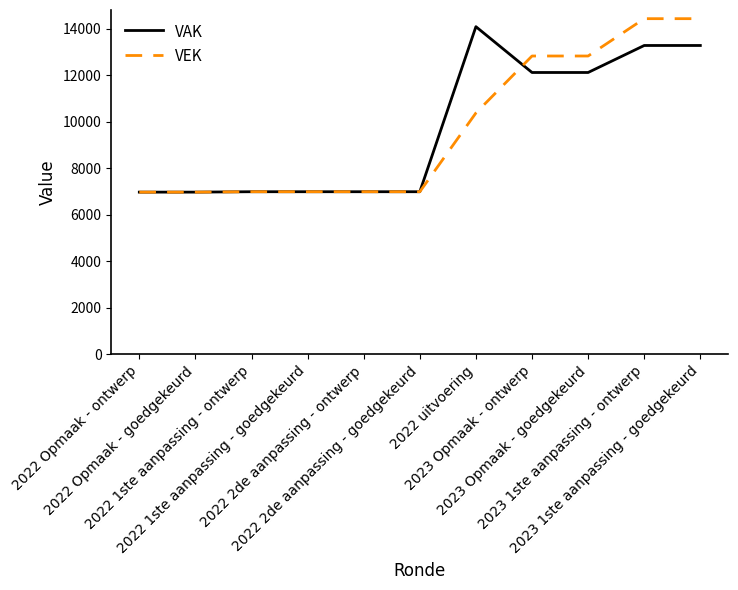

What is the minimum value shown in the chart?

6977